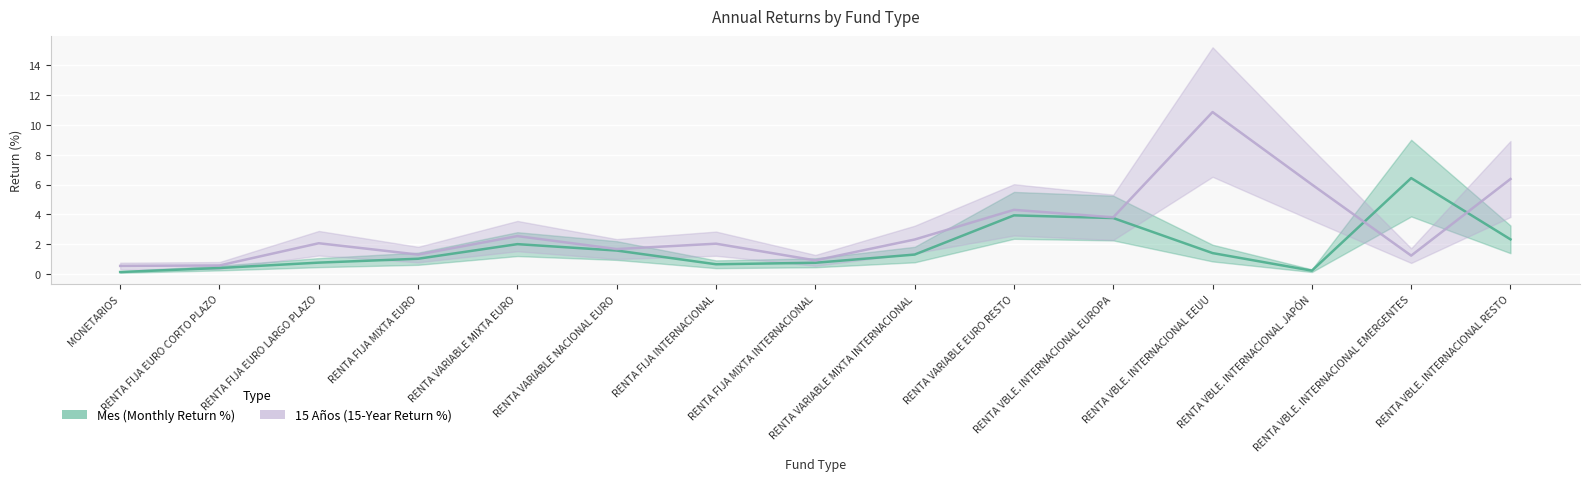

Rank the categories by Mes (Monthly Return %) value from lowest to highest.

MONETARIOS, RENTA VBLE. INTERNACIONAL JAPÓN, RENTA FIJA EURO CORTO PLAZO, RENTA FIJA INTERNACIONAL, RENTA FIJA MIXTA INTERNACIONAL, RENTA FIJA EURO LARGO PLAZO, RENTA FIJA MIXTA EURO, RENTA VARIABLE MIXTA INTERNACIONAL, RENTA VBLE. INTERNACIONAL EEUU, RENTA VARIABLE NACIONAL EURO, RENTA VARIABLE MIXTA EURO, RENTA VBLE. INTERNACIONAL RESTO, RENTA VBLE. INTERNACIONAL EUROPA, RENTA VARIABLE EURO RESTO, RENTA VBLE. INTERNACIONAL EMERGENTES